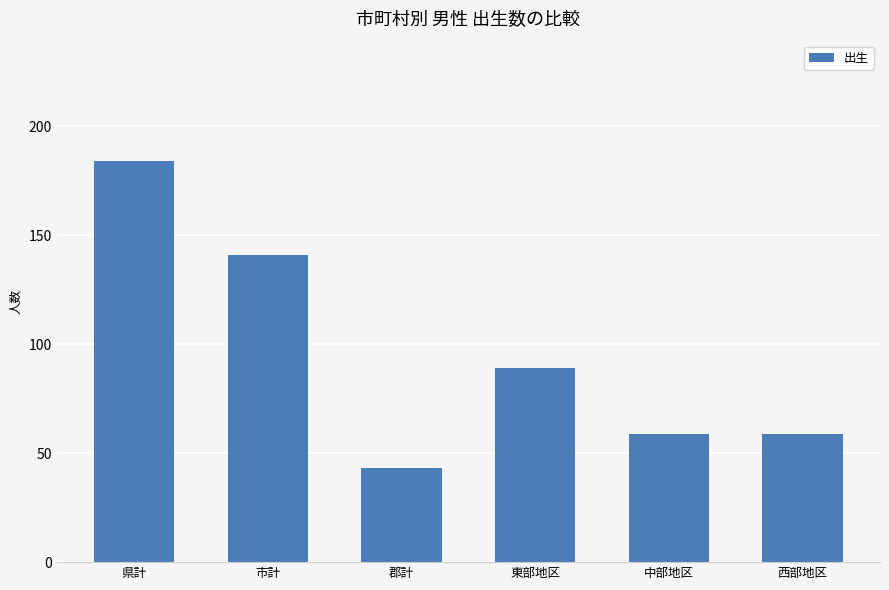

What is the difference between the values at 郡計 and 県計?

141